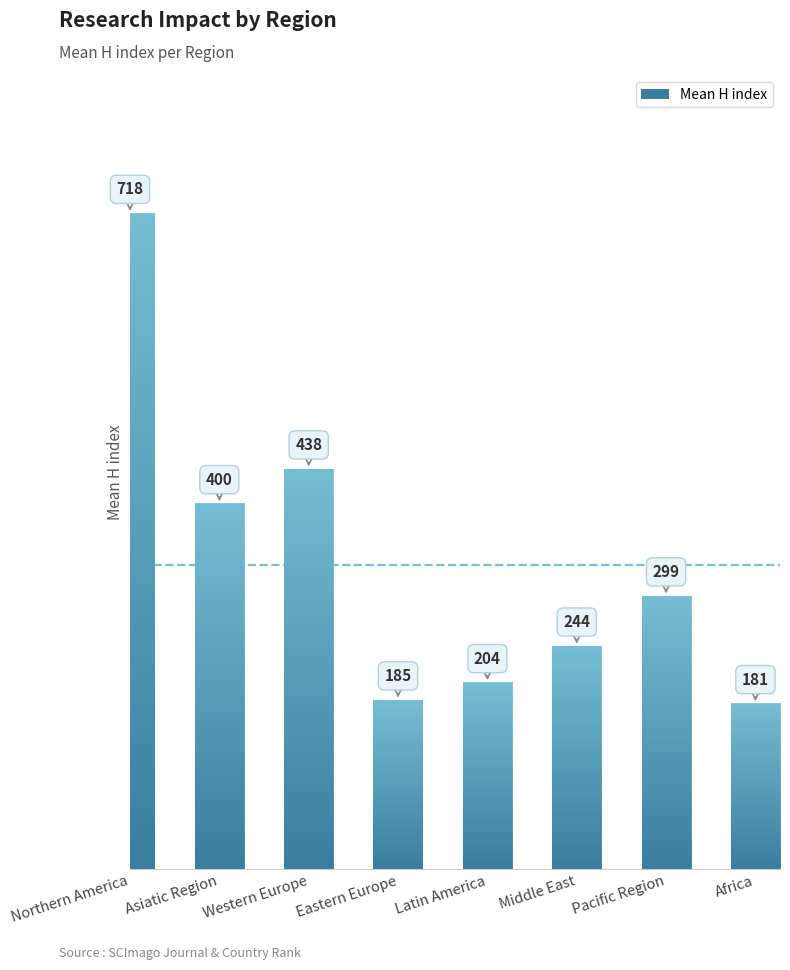

What is the label of the 8th bar from the left?

Africa